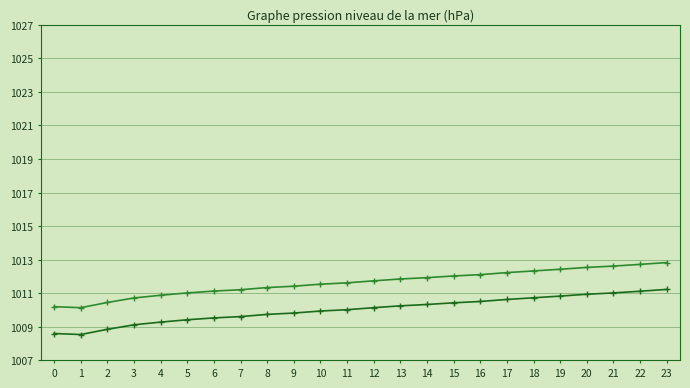

What is the maximum value shown in the chart?

1012.8